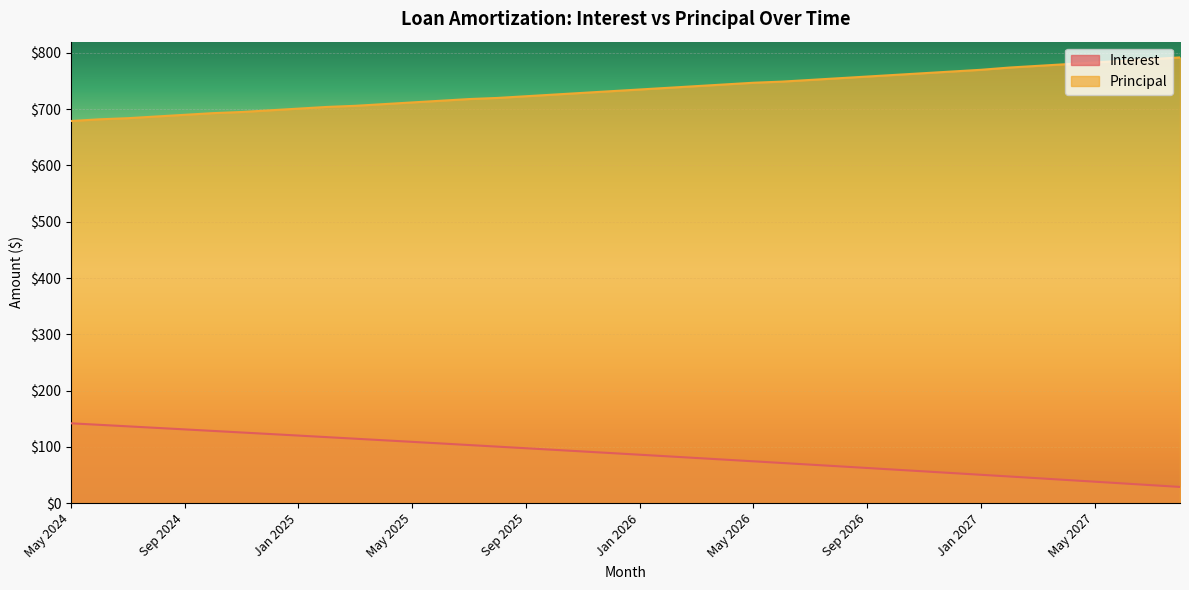

Is it true that Principal equals 234.1 at Aug 2025?

False